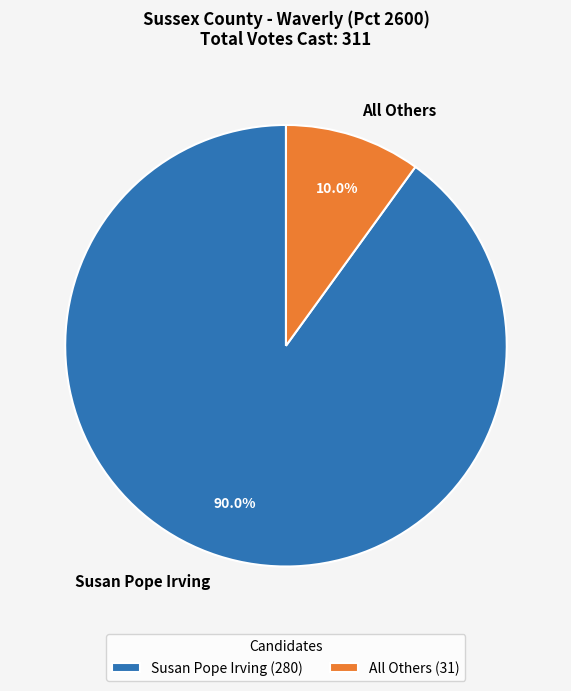

To the nearest percent, what portion does Susan Pope Irving represent?

90%